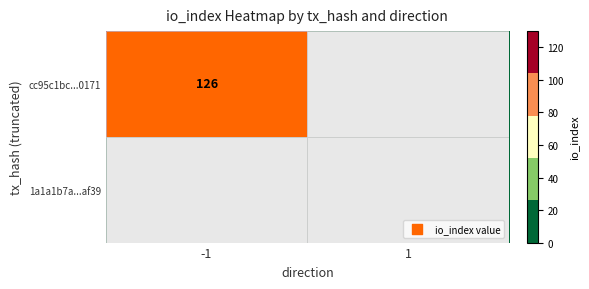

The value of cc95c1bc...0171 at -1 is 170. True or false?

False